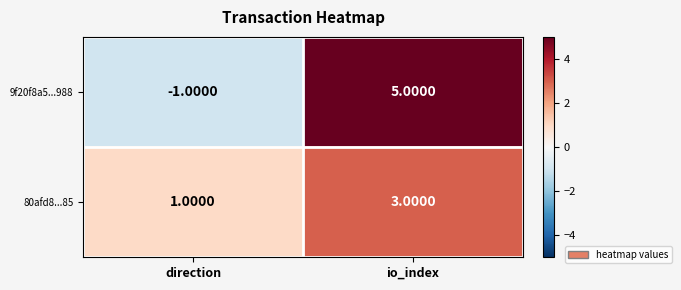

What is the sum of all 80afd8...85 values?

4